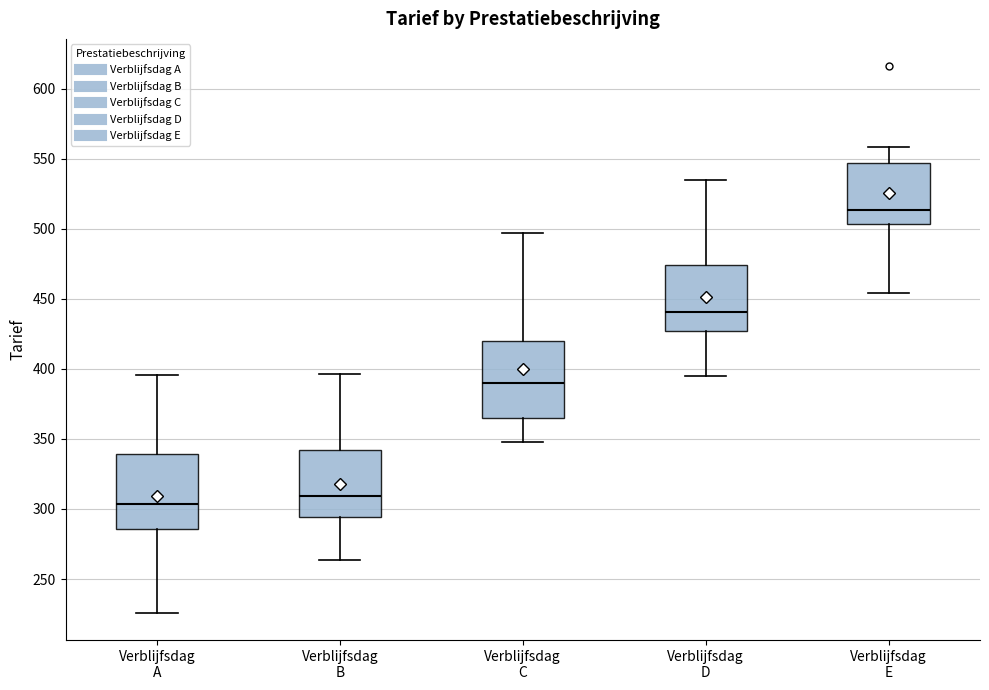

Reading left to right, read every box against the y-axis: the position of its median line, the range the box covers, and the ends of its whiskers. The values are not printed on the chart, so give them approximately, as read against the axis.

Verblijfsdag A: median 305, box 285 to 340, whiskers 225 to 395
Verblijfsdag B: median 310, box 295 to 340, whiskers 265 to 395
Verblijfsdag C: median 390, box 365 to 420, whiskers 345 to 495
Verblijfsdag D: median 440, box 425 to 475, whiskers 395 to 535
Verblijfsdag E: median 515, box 505 to 545, whiskers 455 to 560